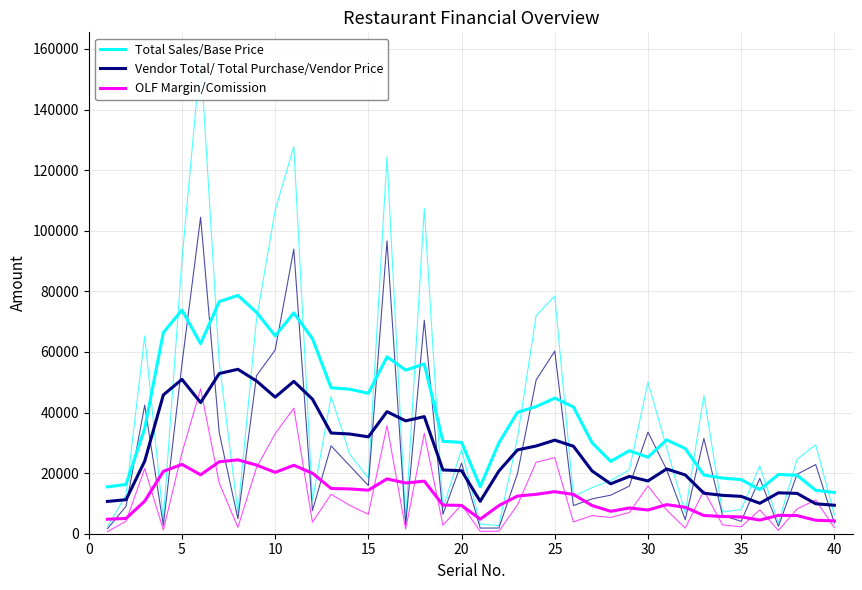

What is the difference between the second highest and second lowest values in the Total Sales/Base Price series?

62289.0